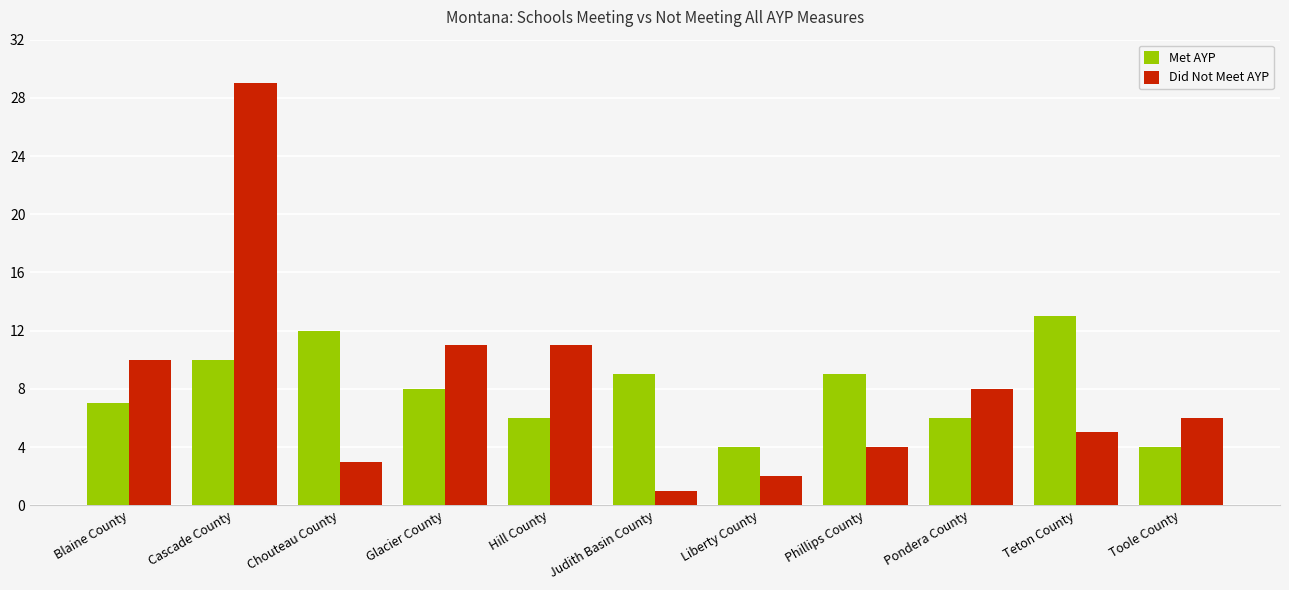

How many Met AYP values are between 6 and 10?

7